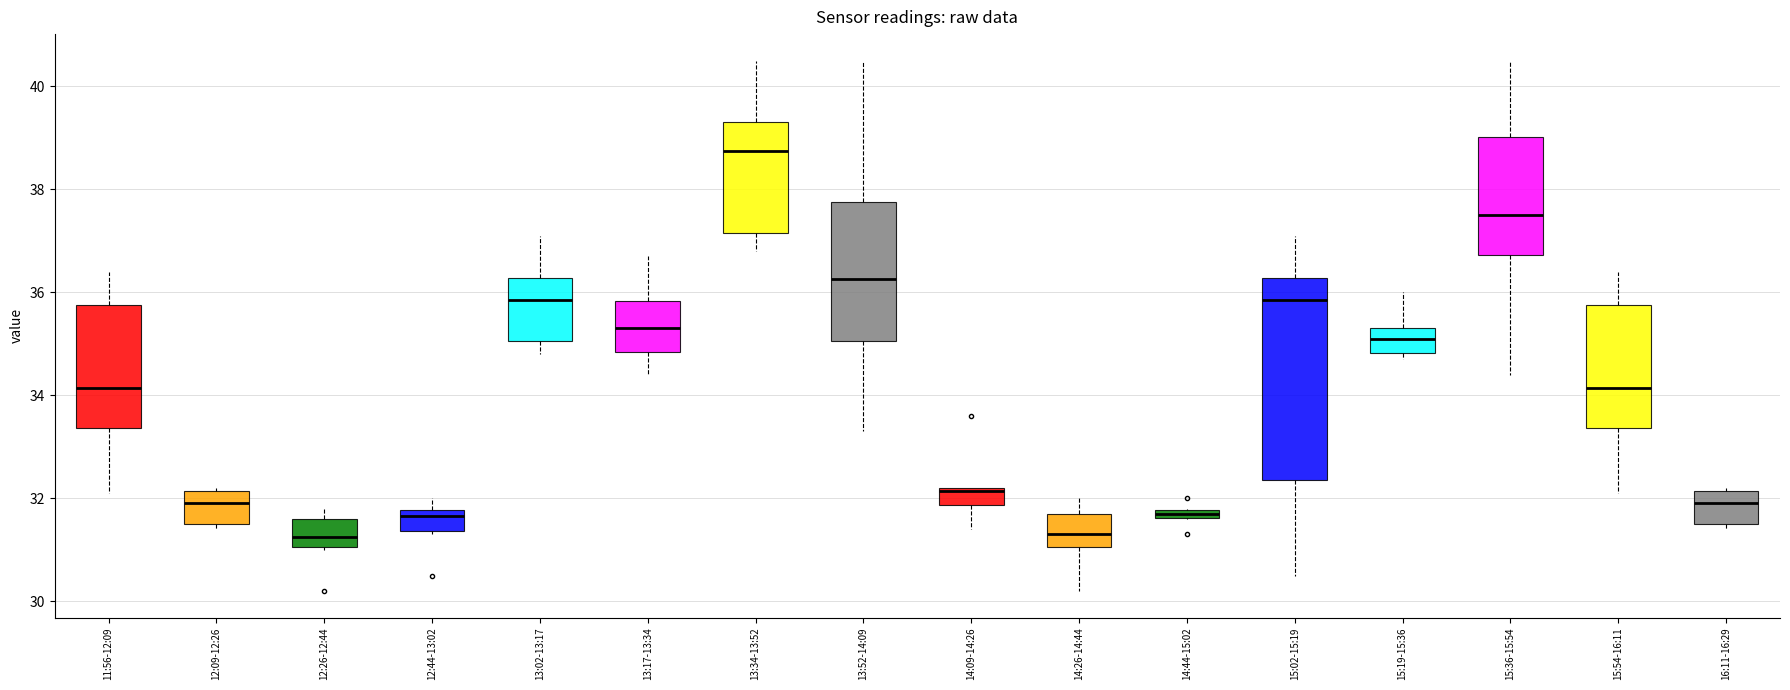

Which box is the tallest, from its lower edge to its upper edge?

15:02-15:19